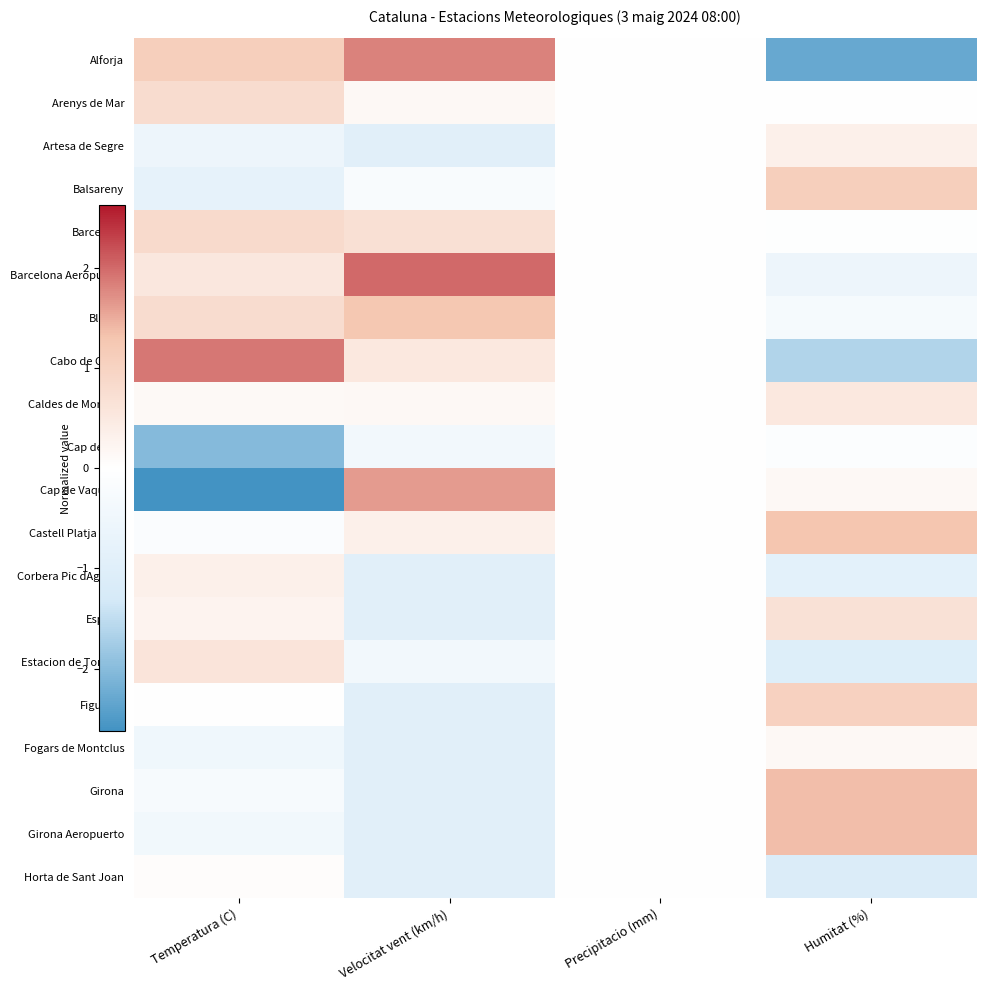

Which category has the highest value across all series?

Velocitat vent (km/h)